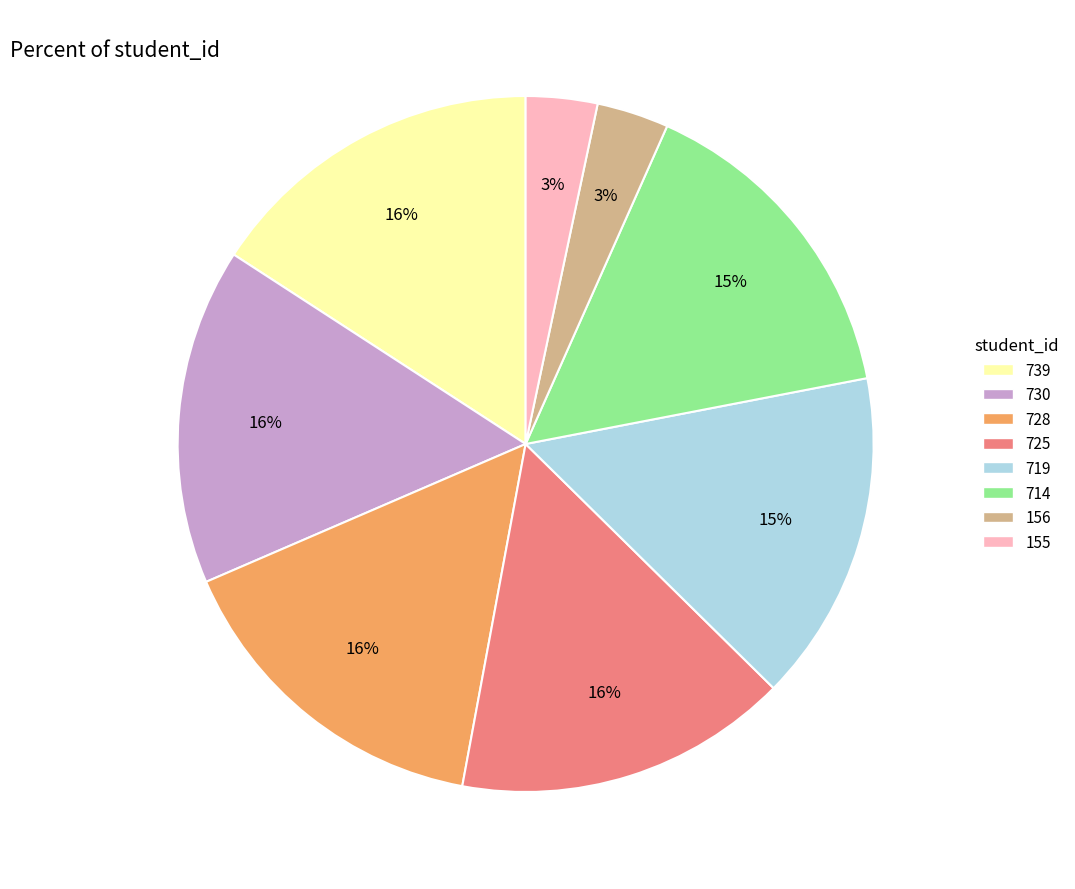

Is there any slice that represents more than half of the pie?

No